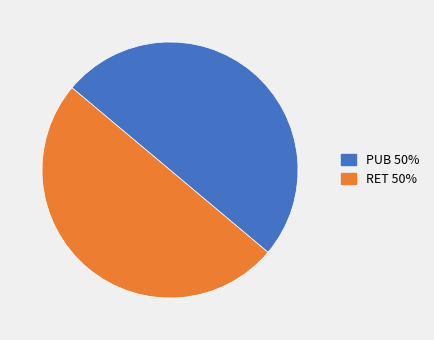

What is the ratio of the value at PUB to the value at RET?

1.0